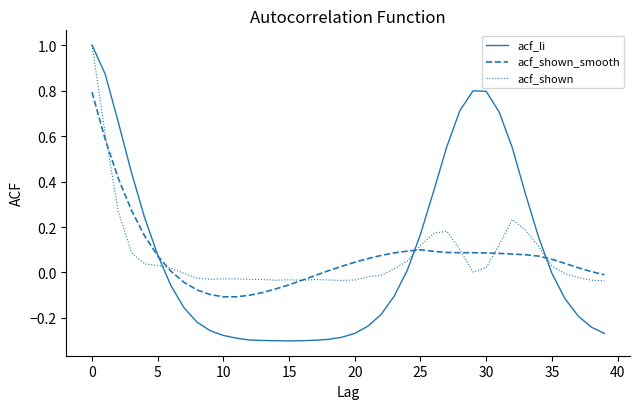

What are all the series names shown in the legend?

acf_li, acf_shown_smooth, acf_shown